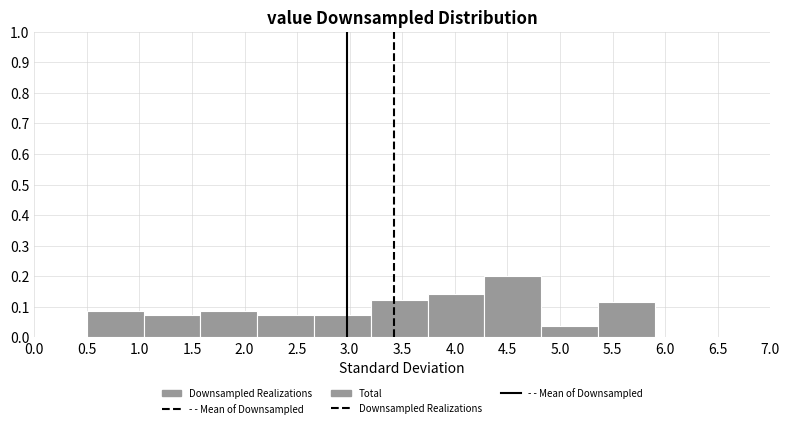

Reading left to right, list every bar in this chart as the range it spans on the x-axis followed by its height. Neither the bar edges nor the heights are printed on the chart, so give them approximately, as read against the axes.

0.50 to 1.04: 0.09
1.04 to 1.58: 0.07
1.58 to 2.12: 0.09
2.12 to 2.66: 0.07
2.66 to 3.20: 0.07
3.20 to 3.74: 0.12
3.74 to 4.28: 0.14
4.28 to 4.82: 0.20
4.82 to 5.36: 0.04
5.36 to 5.90: 0.11